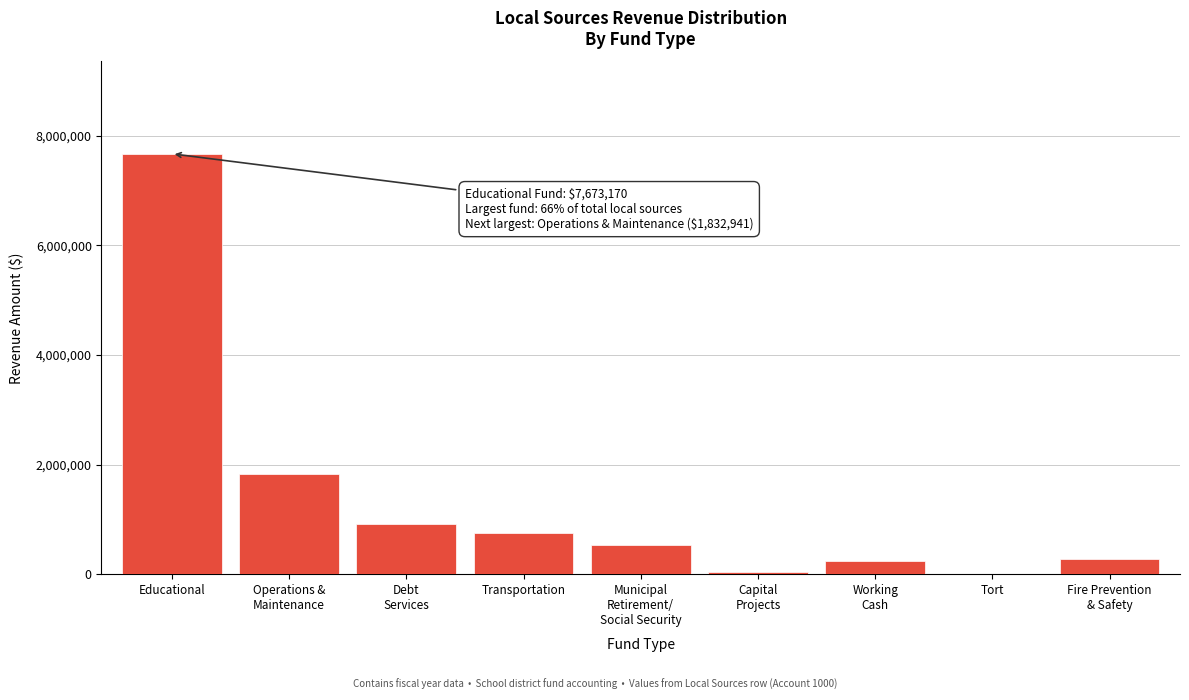

What is the sum of all values?

12260398